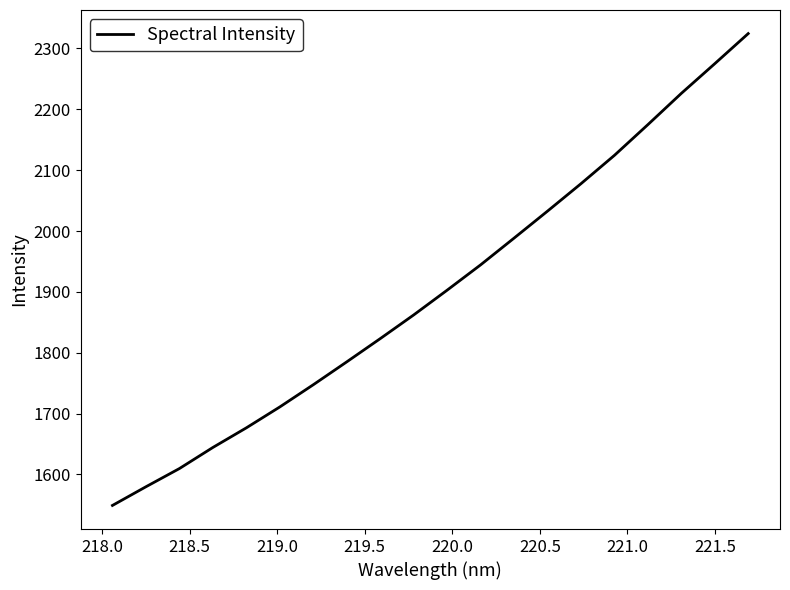

How many distinct data groups are displayed?

1